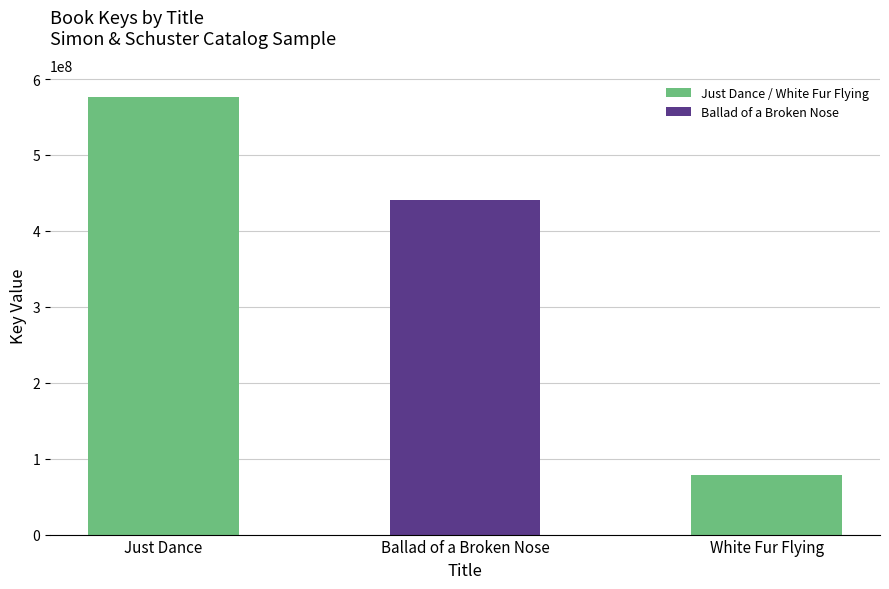

What is the difference between the values at Ballad of a Broken Nose and Just Dance?

135312902